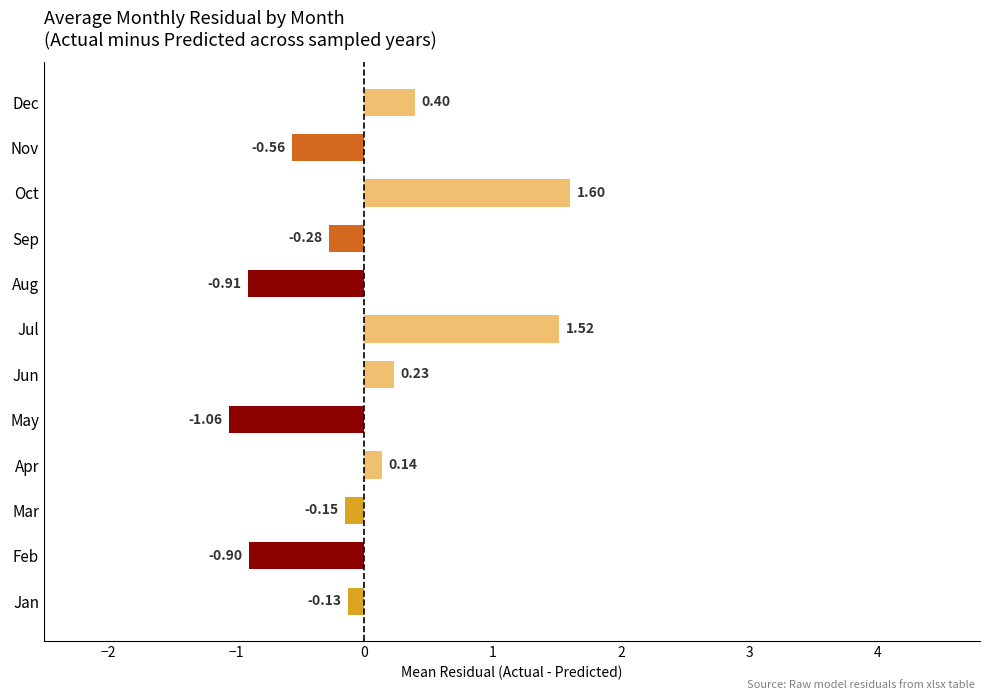

Between Jul and May, which is larger?

Jul